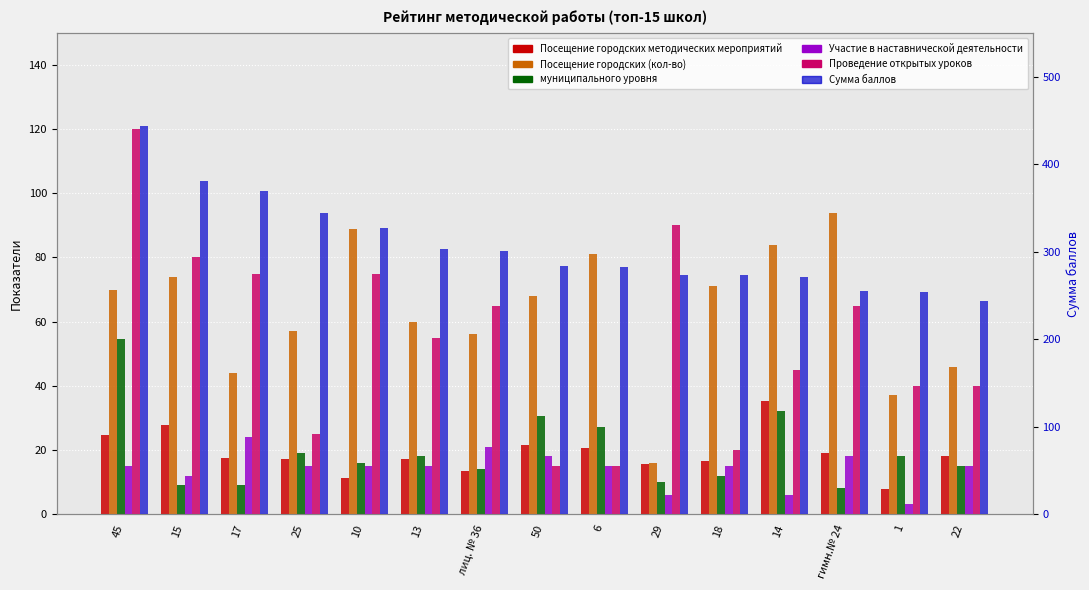

Reading right to left, what are all the values shown in this chart?

Посещение городских методических мероприятий: 22=18.0	1=7.9	гимн.№ 24=18.9	14=35.2	18=16.5	29=15.6	6=20.7	50=21.4	лиц. № 36=13.5	13=17.2	10=11.3	25=17.1	17=17.6	15=27.8	45=24.7
Посещение городских (кол-во): 22=46.0	1=37.0	гимн.№ 24=94.0	14=84.0	18=71.0	29=16.0	6=81.0	50=68.0	лиц. № 36=56.0	13=60.0	10=89.0	25=57.0	17=44.0	15=74.0	45=70.0
муниципального уровня: 22=15.0	1=18.0	гимн.№ 24=8.0	14=32.0	18=12.0	29=10.0	6=27.0	50=30.5	лиц. № 36=14.0	13=18.0	10=16.0	25=19.0	17=9.0	15=9.0	45=54.5
Участие в наставнической деятельности: 22=15.0	1=3.0	гимн.№ 24=18.0	14=6.0	18=15.0	29=6.0	6=15.0	50=18.0	лиц. № 36=21.0	13=15.0	10=15.0	25=15.0	17=24.0	15=12.0	45=15.0
Проведение открытых уроков: 22=40.0	1=40.0	гимн.№ 24=65.0	14=45.0	18=20.0	29=90.0	6=15.0	50=15.0	лиц. № 36=65.0	13=55.0	10=75.0	25=25.0	17=75.0	15=80.0	45=120.0
Сумма баллов: 22=244.0	1=253.9	гимн.№ 24=254.9	14=271.2	18=273.5	29=273.6	6=282.7	50=283.9	лиц. № 36=300.5	13=303.2	10=327.3	25=344.1	17=369.6	15=380.8	45=443.2